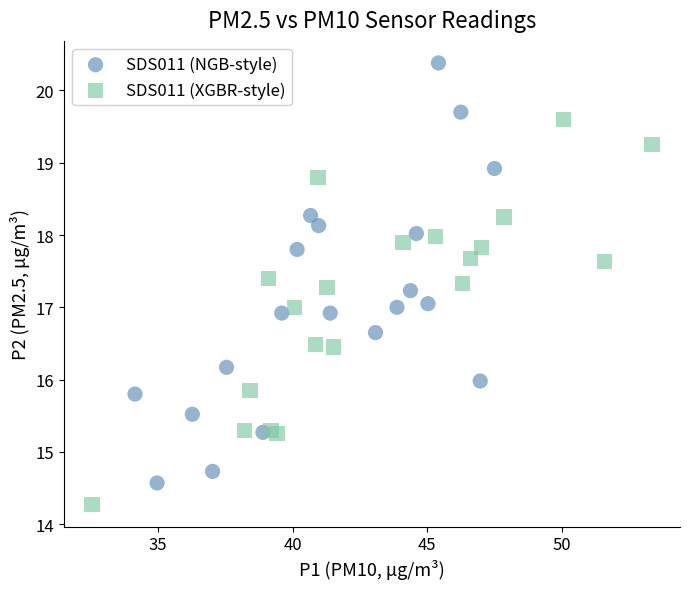

Which series reaches the minimum Y coordinate?

SDS011 (XGBR-style)